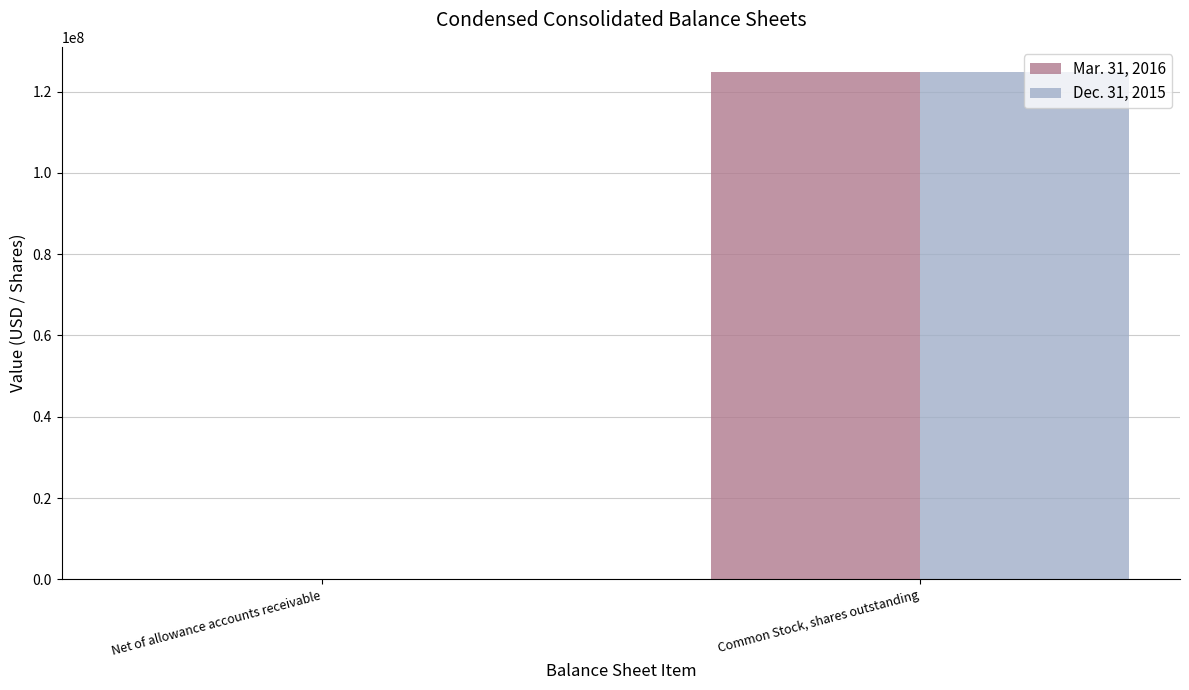

The Dec. 31, 2015 series shows 22994 at Net of allowance accounts receivable. True or false?

True